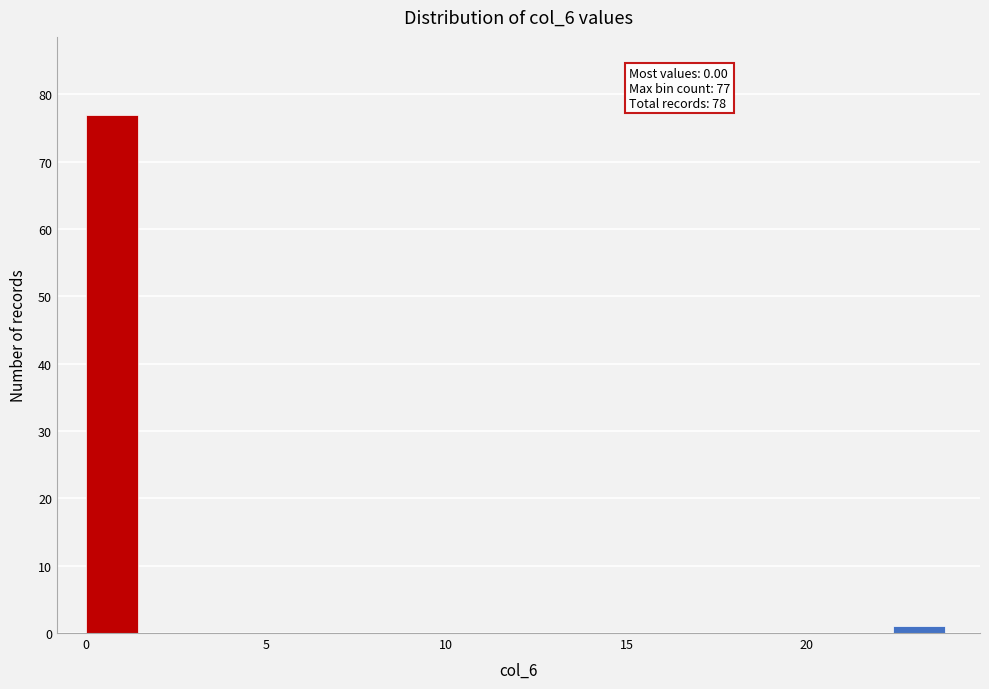

Around what value on the x-axis is the tallest bar? Give the approximate position of its centre, as read against the axis.

0.5